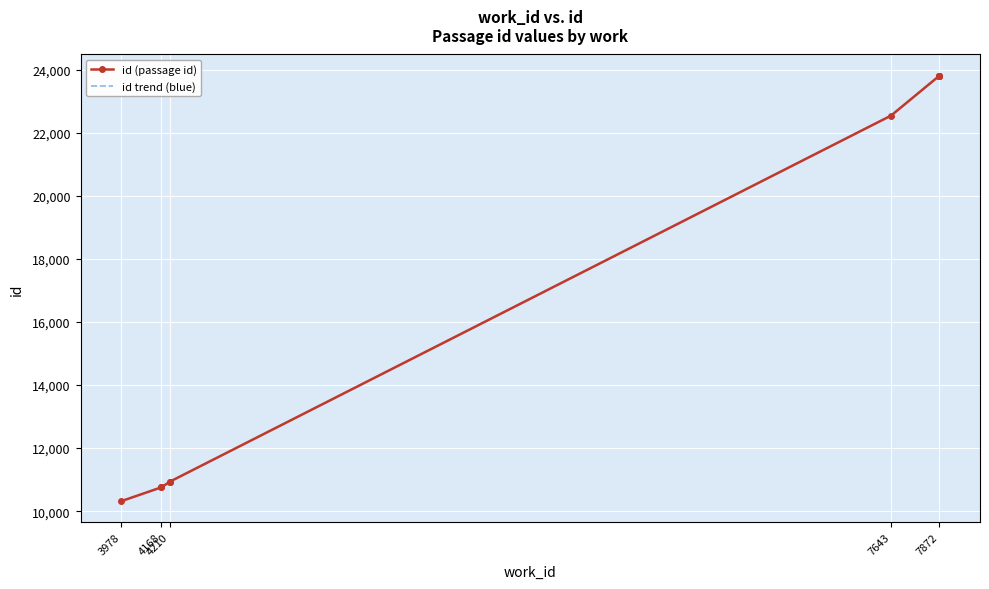

True or false: id (passage id) and id trend (blue) intersect in this chart.

False